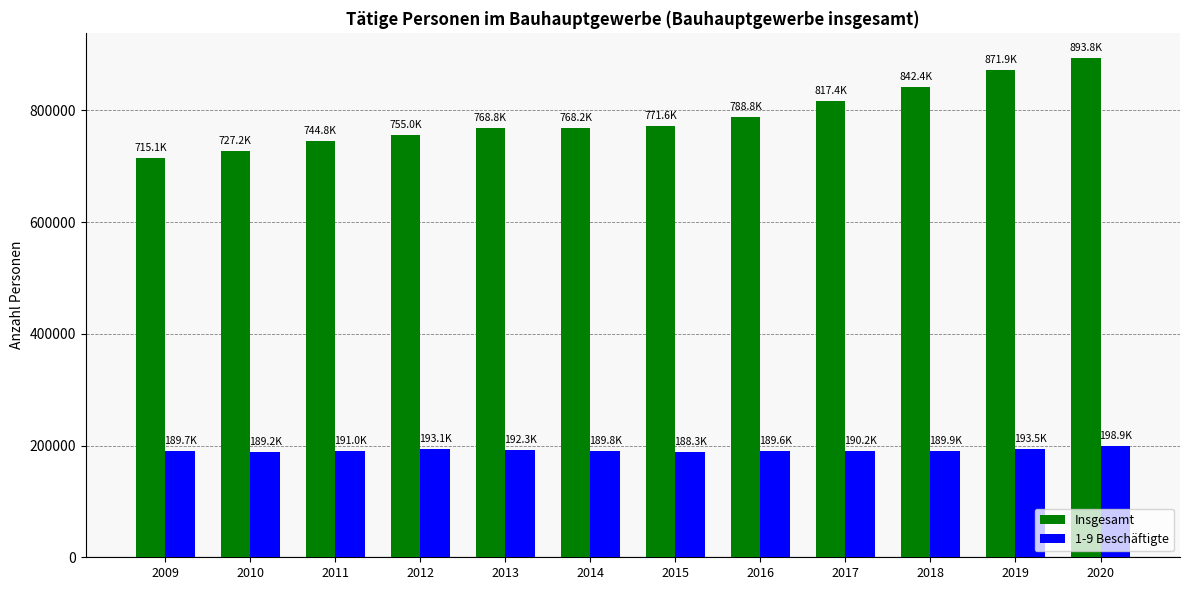

The value of Insgesamt at 2020 is 893814. True or false?

True